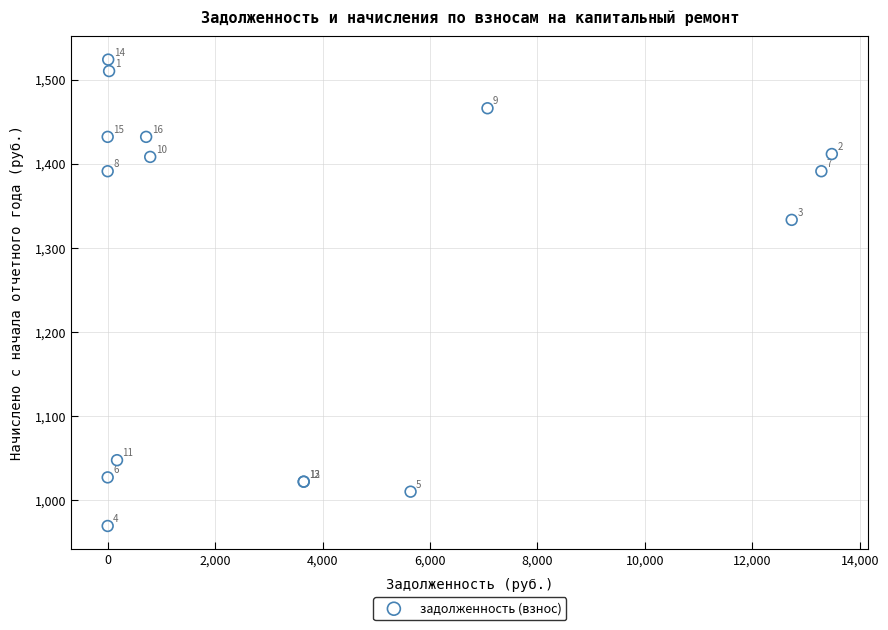

What Y value in the scatter plot is closest to 1246?

1333.6